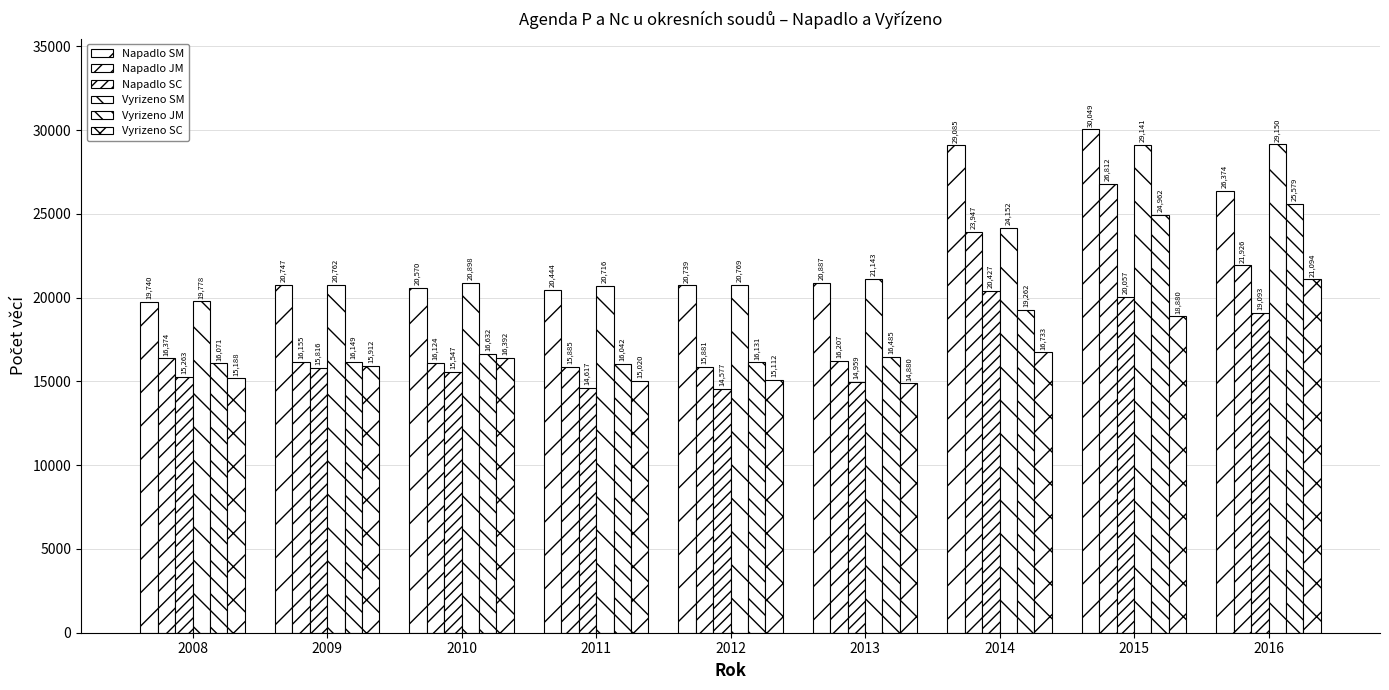

What is the greatest value displayed?

30049